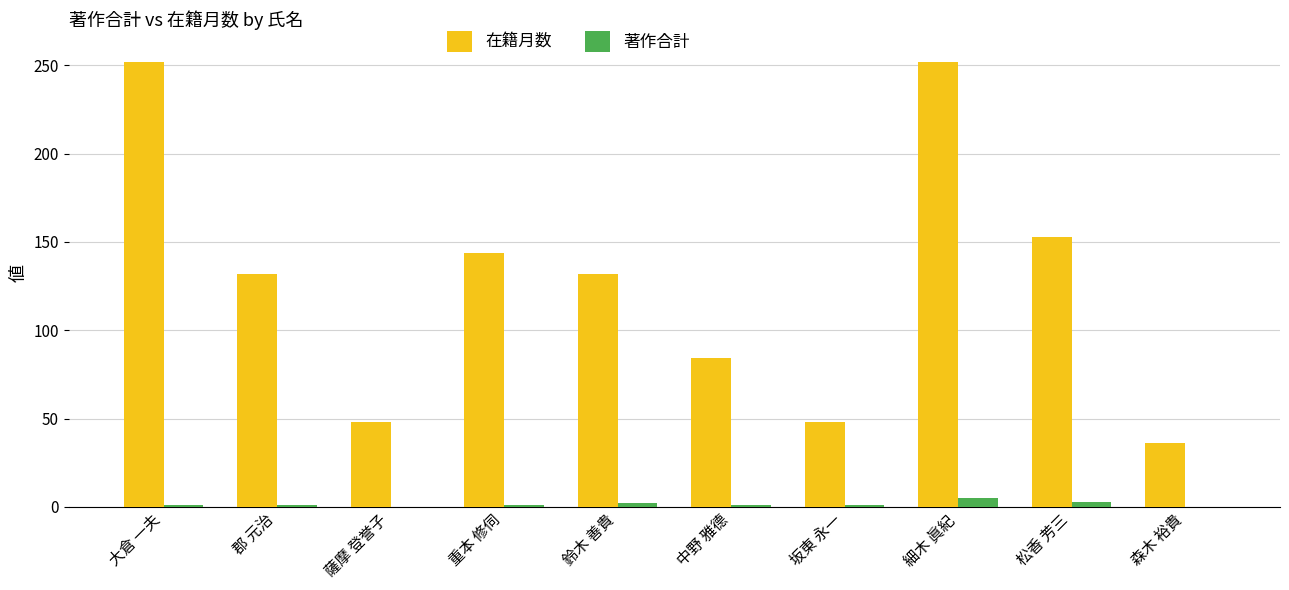

What is the maximum value shown in the chart?

252